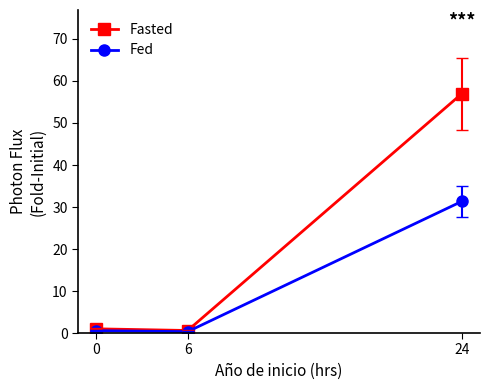

What is the smallest value displayed?

0.3